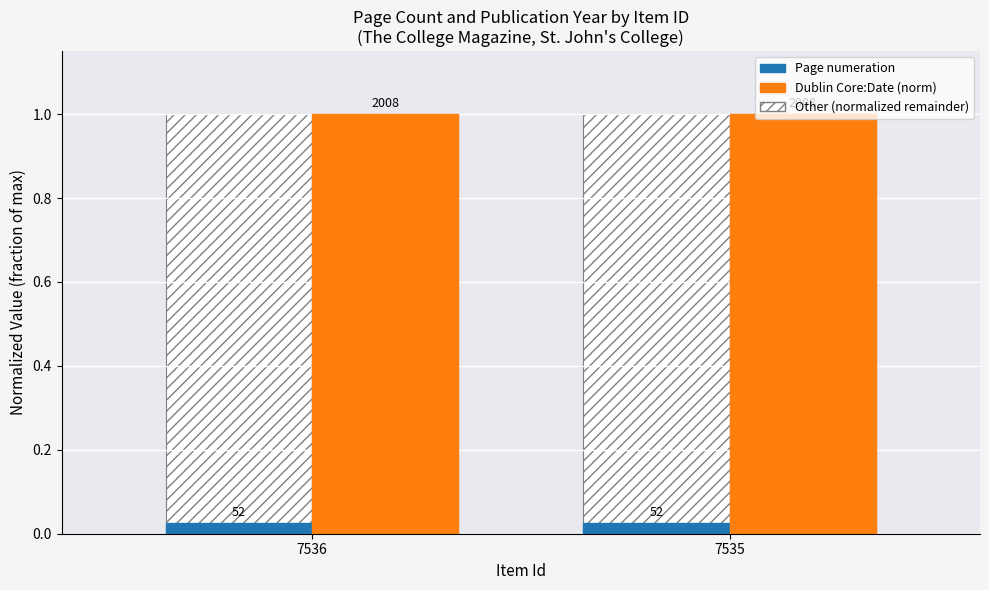

Are the bars grouped side by side (vs. stacked)?

Yes